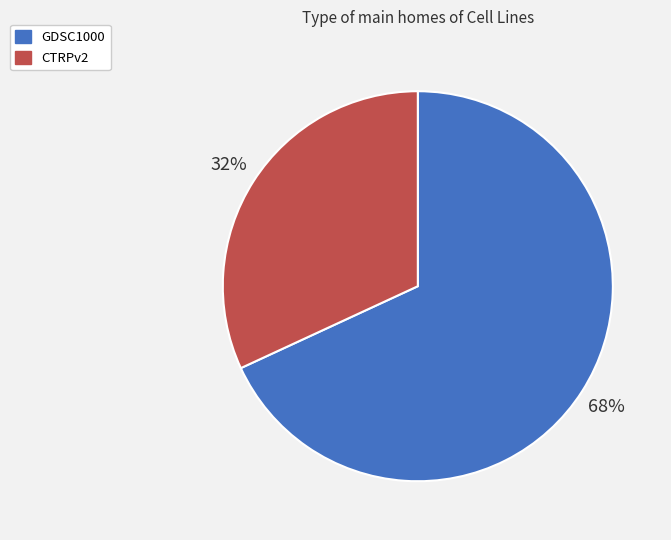

To the nearest percent, what is the difference between the largest and smallest slice percentages?

36%